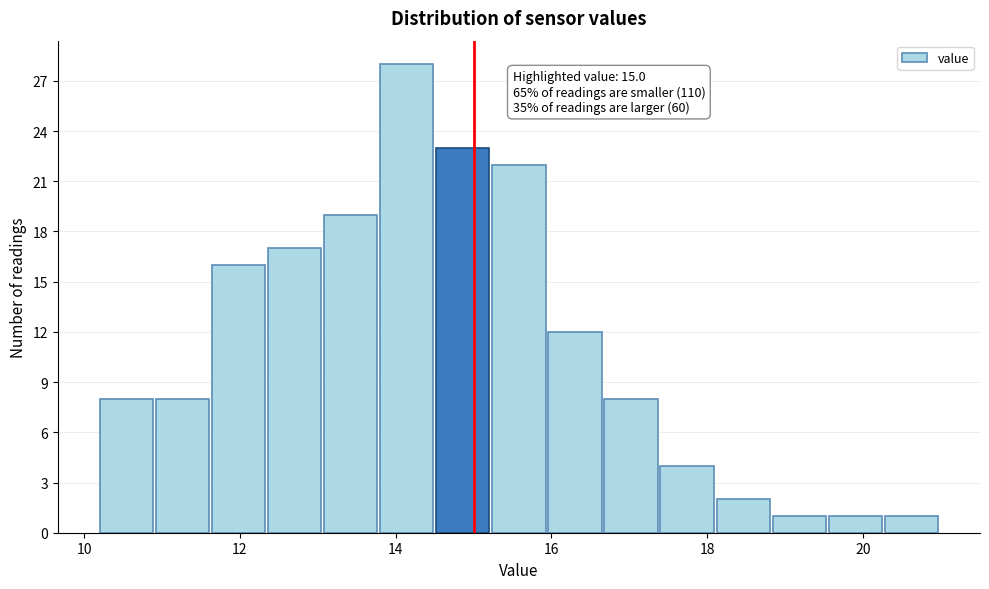

Around what value on the x-axis is the tallest bar? Give the approximate position of its centre, as read against the axis.

14.2